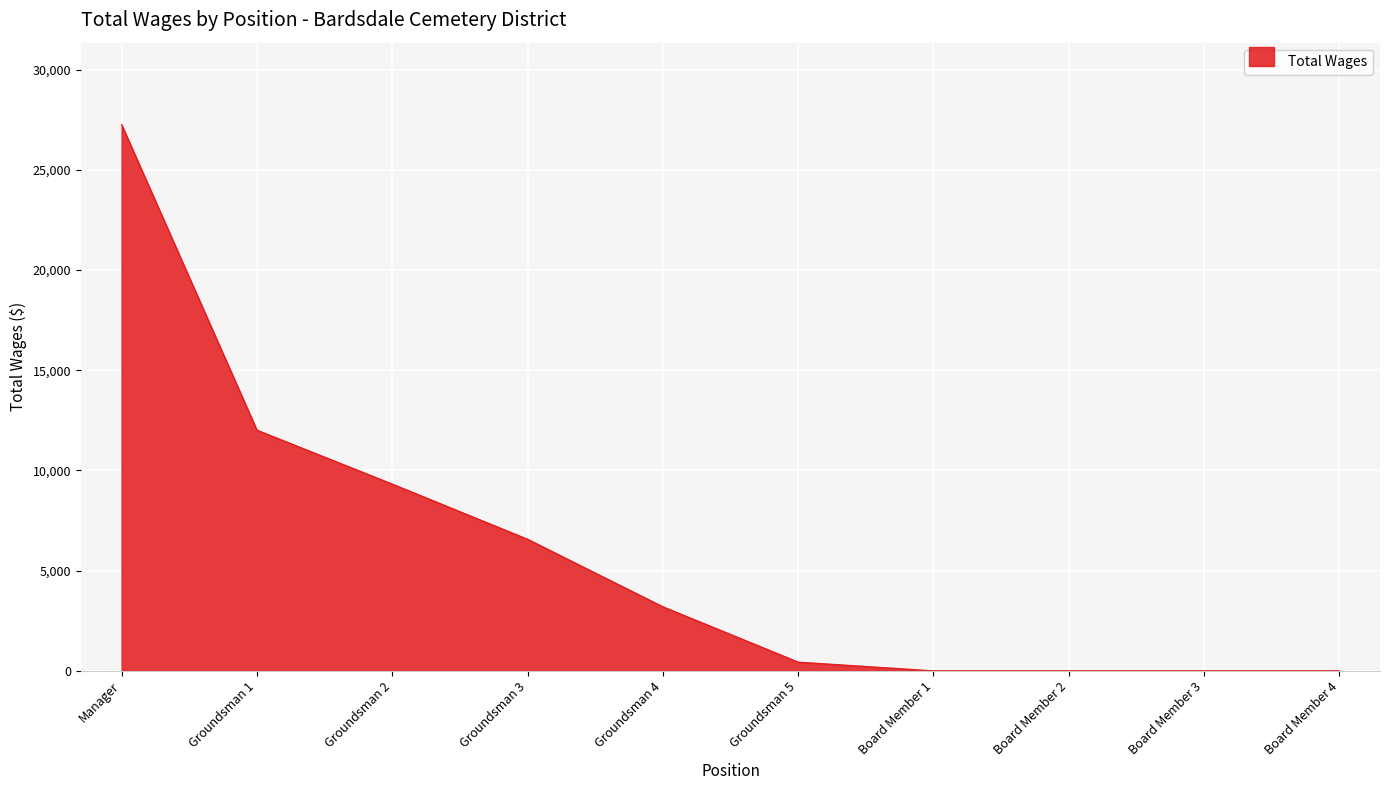

The value at Board Member 4 is 0. True or false?

True